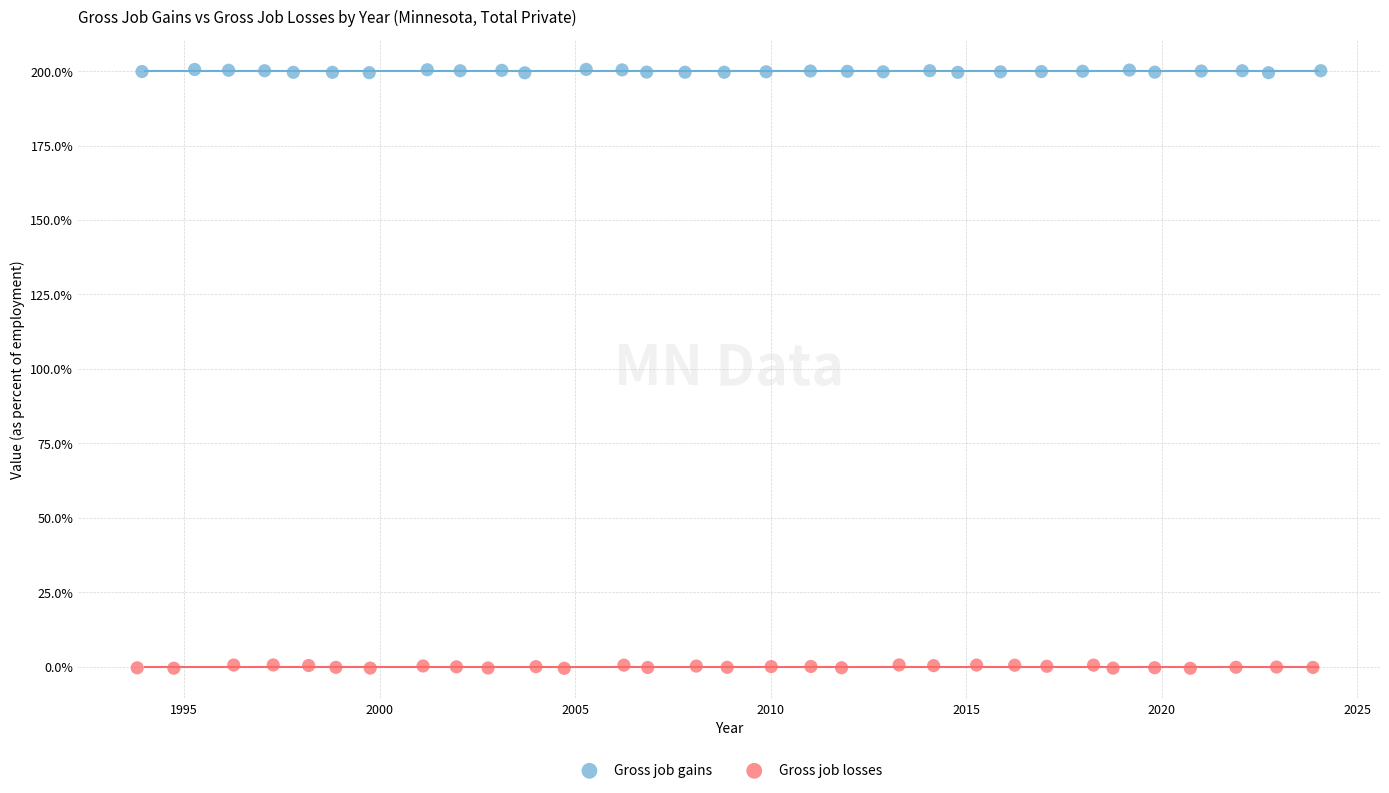

What are all the series names shown in the legend?

Gross job gains, Gross job losses